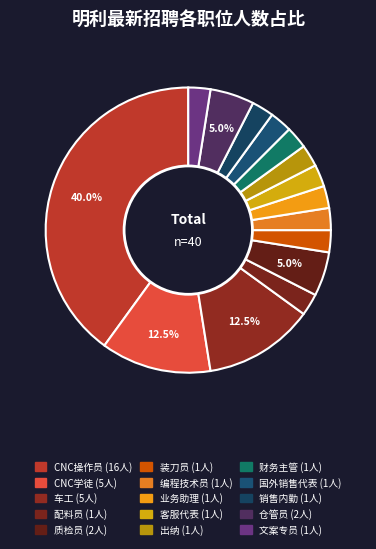

How many slices are in this pie chart?

15